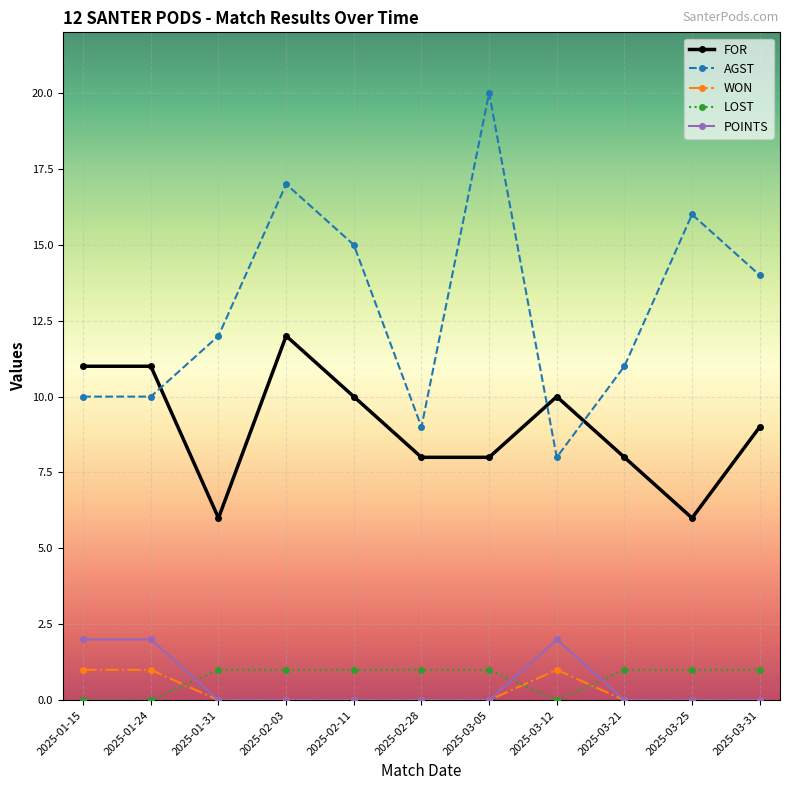

Reading left to right, transcribe all the data shown in this chart.

FOR: 11	11	6	12	10	8	8	10	8	6	9
AGST: 10	10	12	17	15	9	20	8	11	16	14
WON: 1	1	0	0	0	0	0	1	0	0	0
LOST: 0	0	1	1	1	1	1	0	1	1	1
POINTS: 2	2	0	0	0	0	0	2	0	0	0